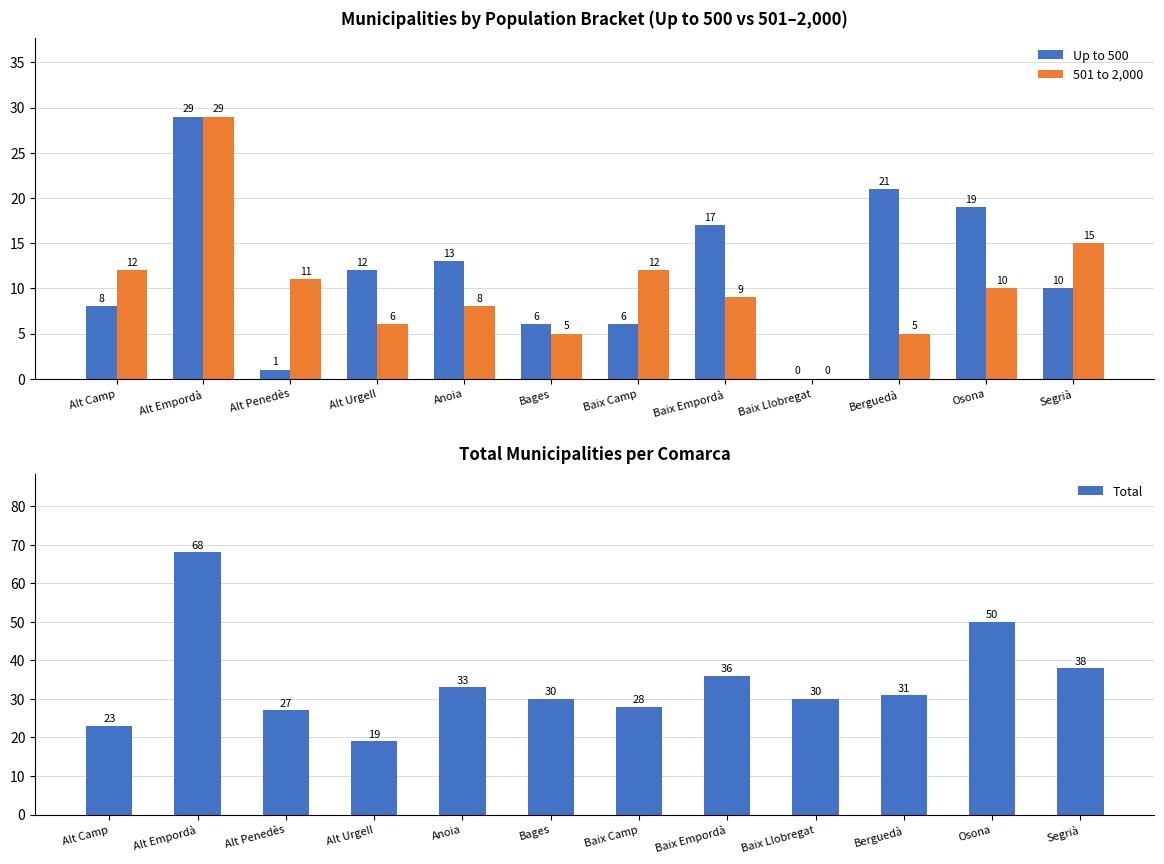

How many data points does each series have?

12